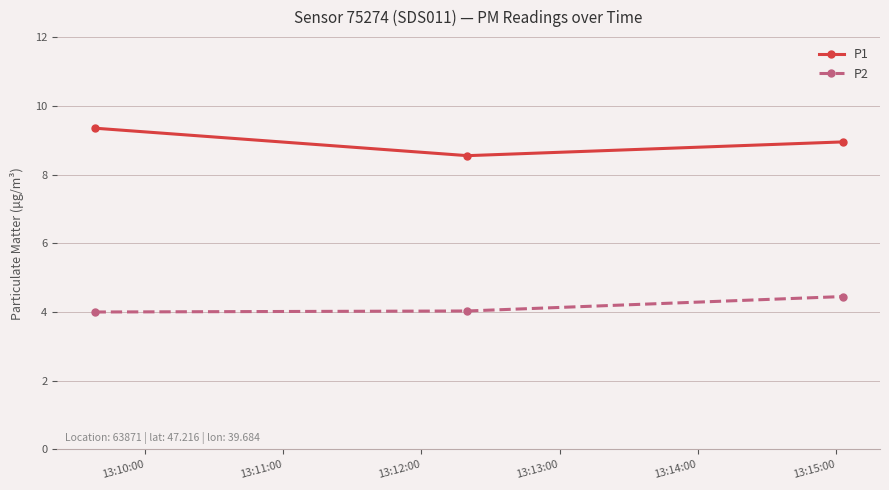

What is the minimum value for P1?

8.6